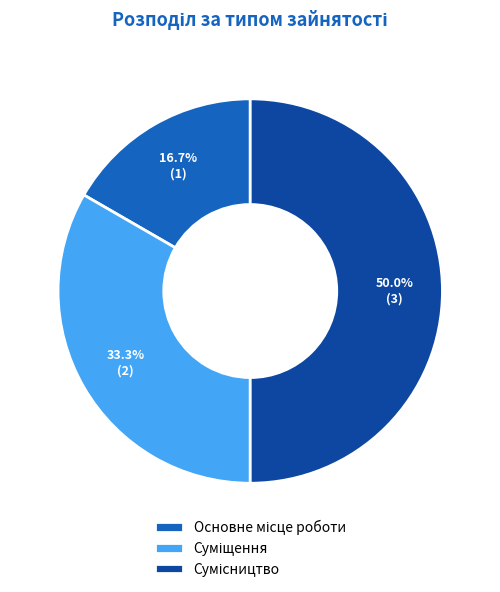

To the nearest percent, what portion does Суміщення represent?

33%